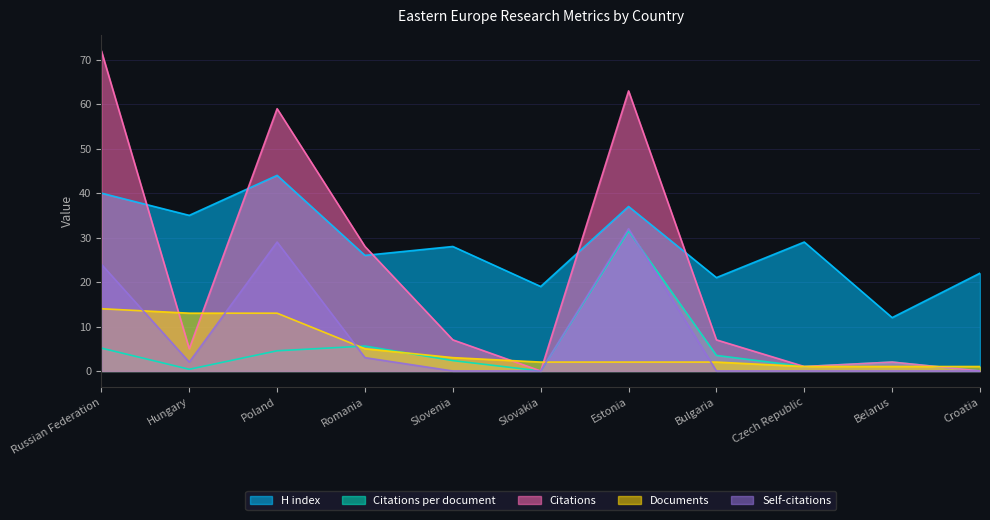

Between Croatia and Belarus, which is larger?

Croatia